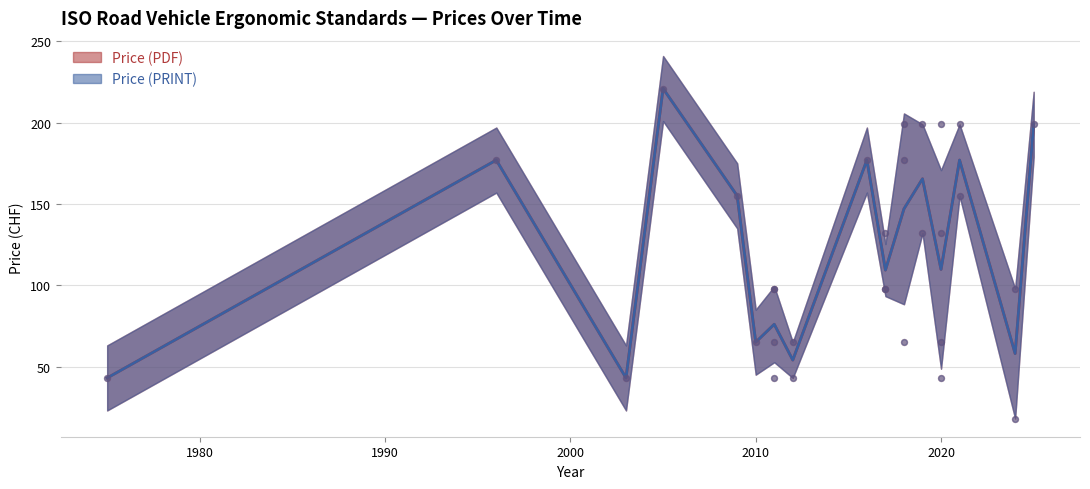

What is the total value across all series at 2009?

310